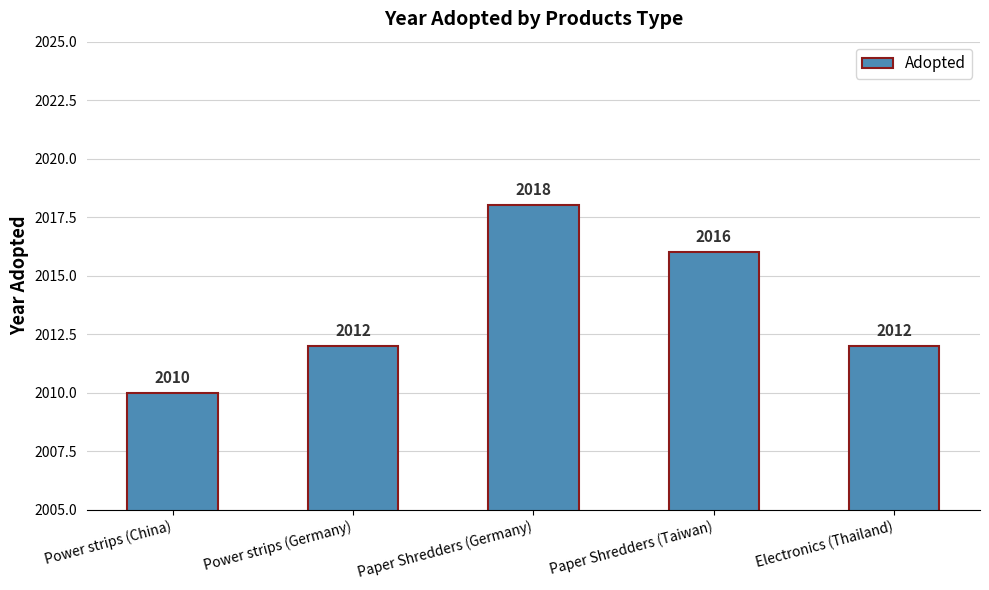

What is the label of the 5th bar from the left?

Electronics (Thailand)